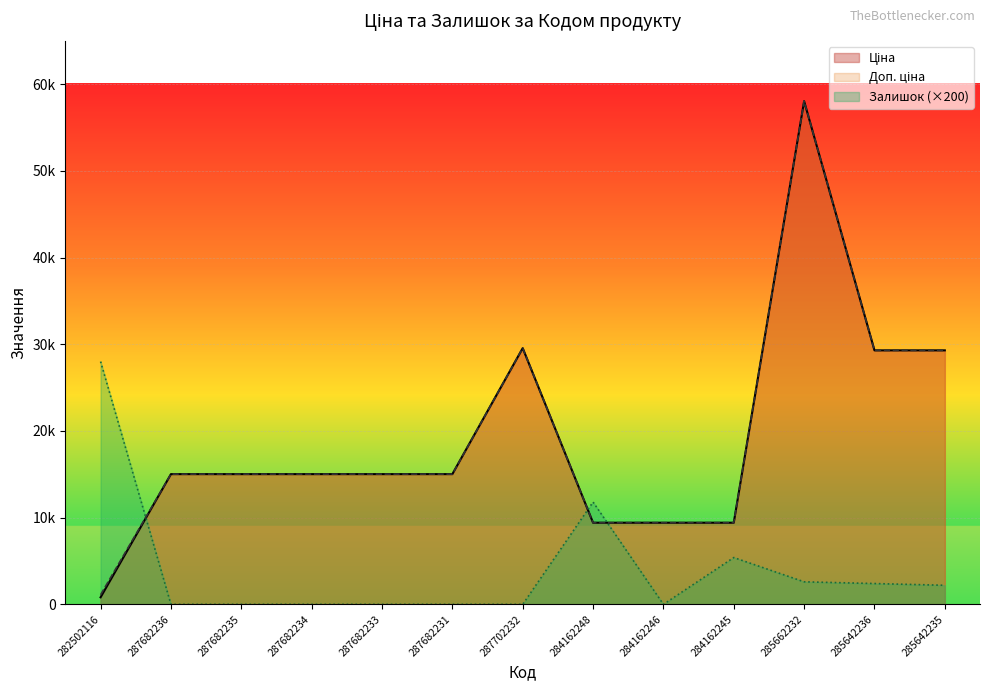

Which series has the largest total across all categories?

Доп. ціна